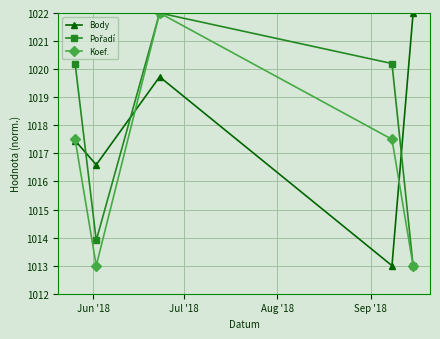

What is the value of the Koef. point at the 4th from the left?

1017.5